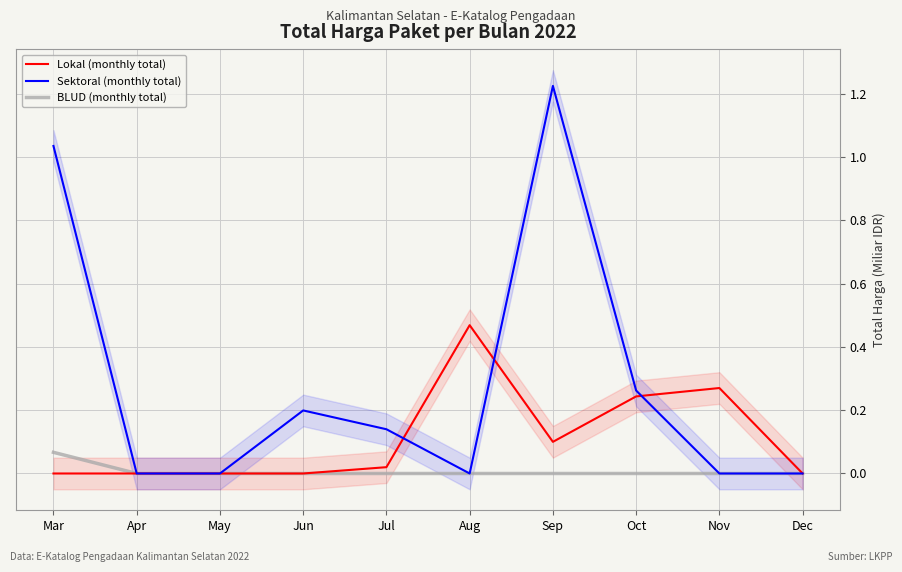

At how many categories does at least one series exceed 1?

2